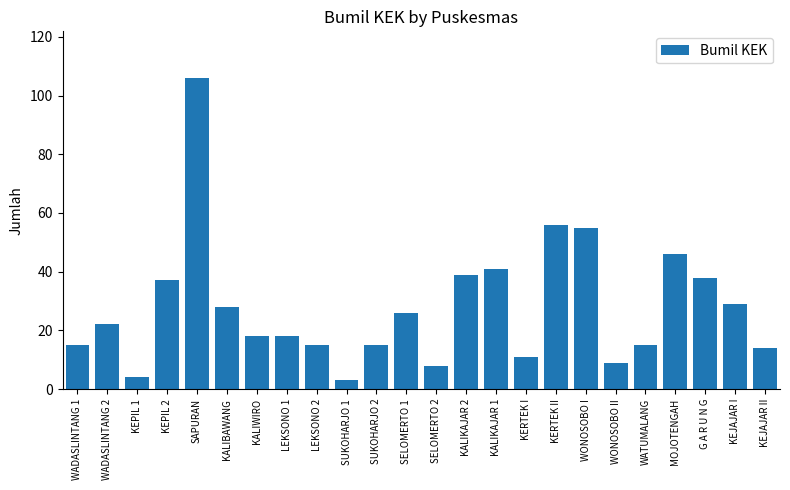

At which category does the chart reach its peak across all series?

SAPURAN